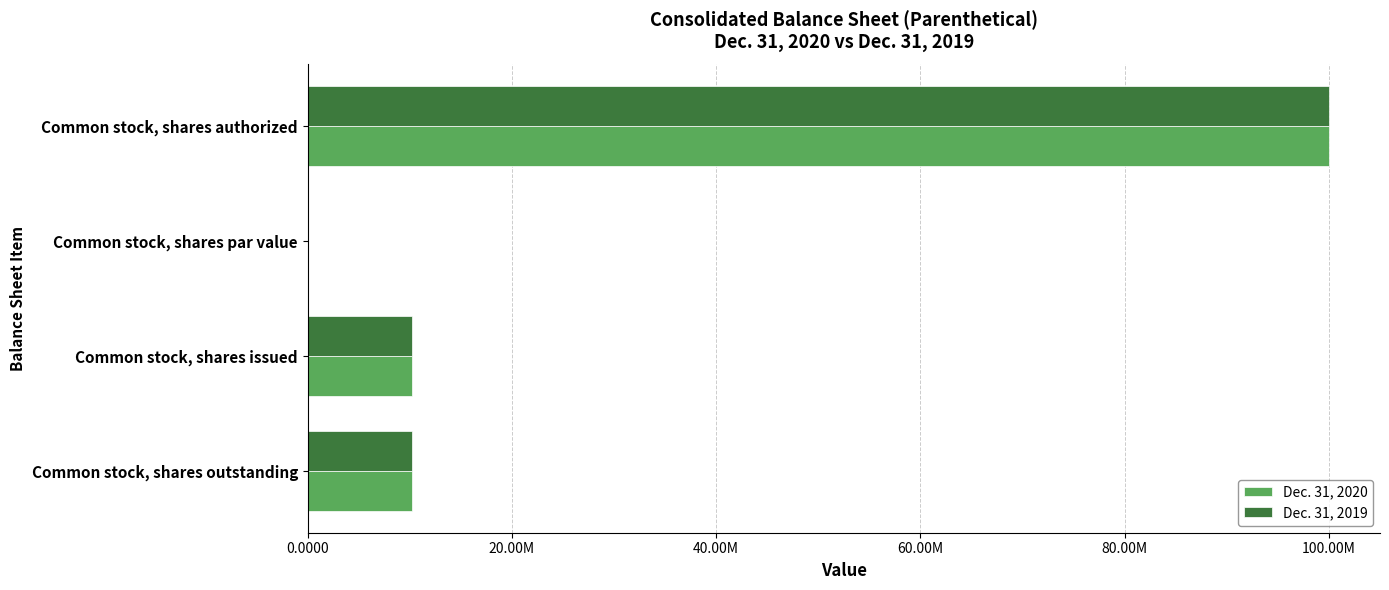

What are all the series names shown in the legend?

Dec. 31, 2020, Dec. 31, 2019